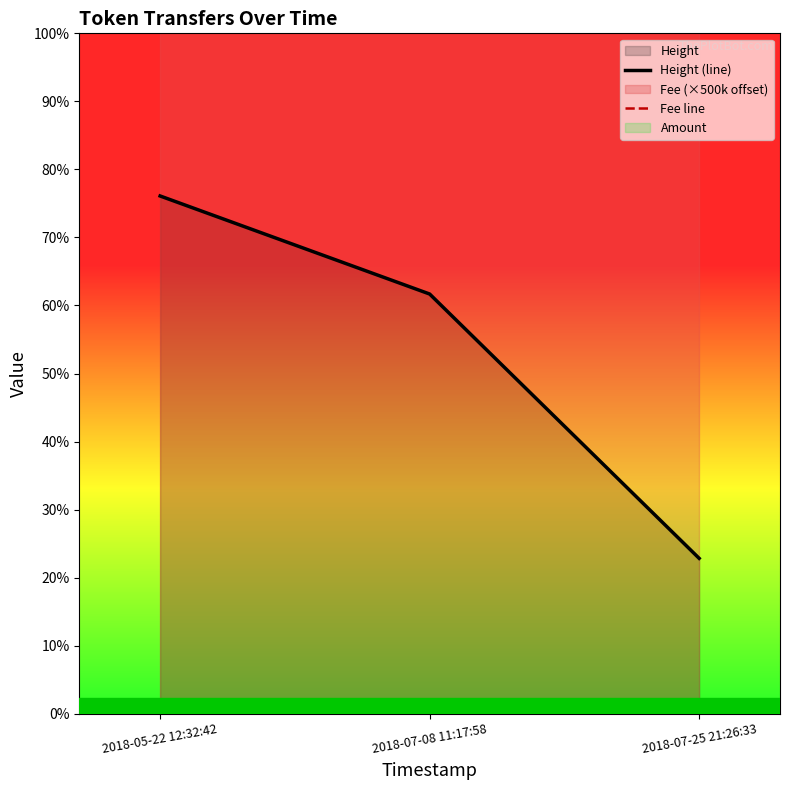

At 2018-05-22 12:32:42, list the series in order from largest to smallest.

Fee line, Height (line)